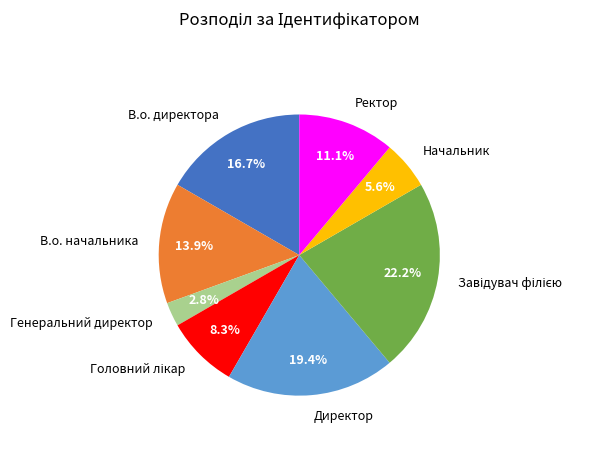

True or false: В.о. директора accounts for 17% of the total.

True